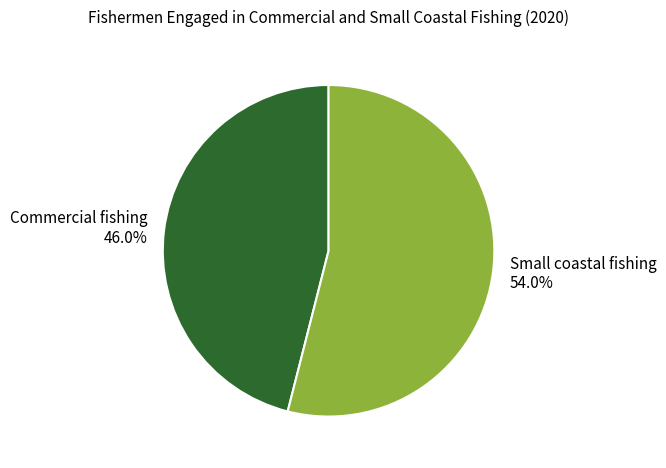

Which category has the smallest portion of the pie?

Commercial fishing